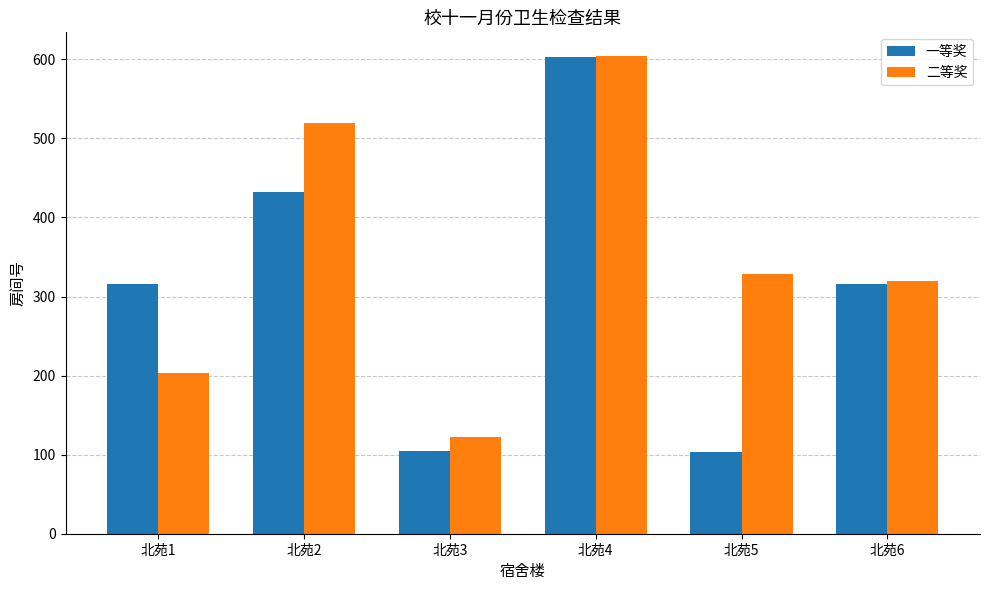

The value of 一等奖 at 北苑6 is 316. True or false?

True